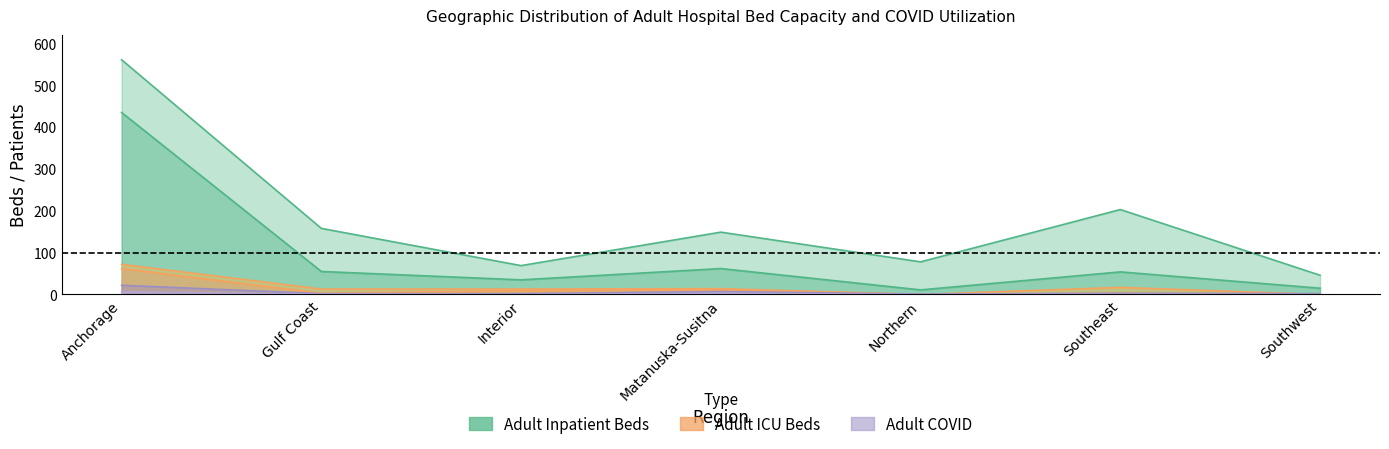

How many categories are shown in the chart?

7